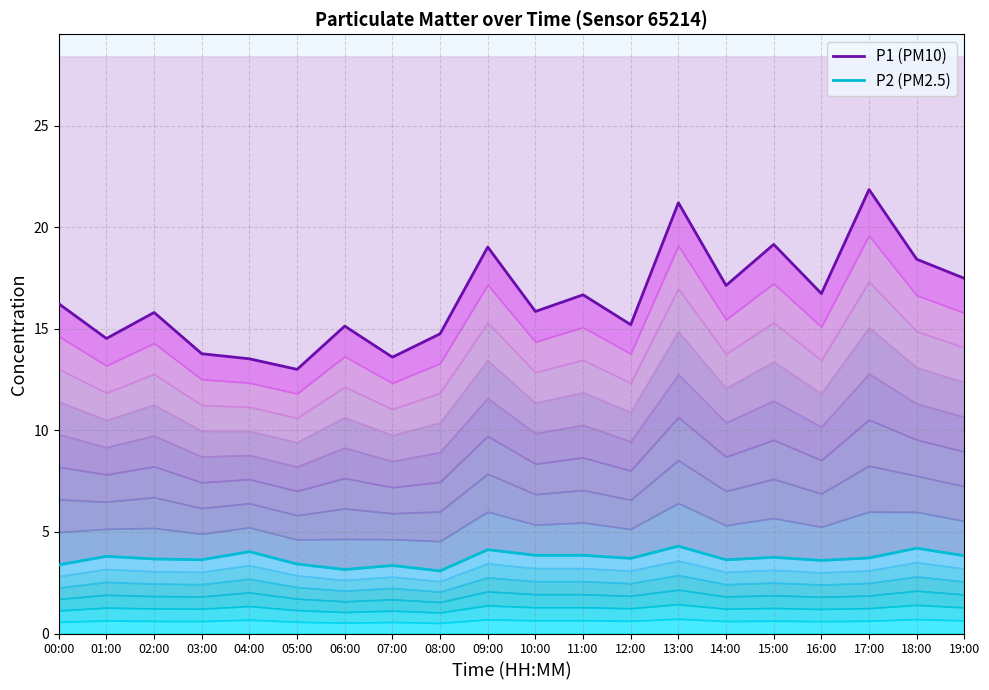

True or false: P2 and P1 cross at least once.

False